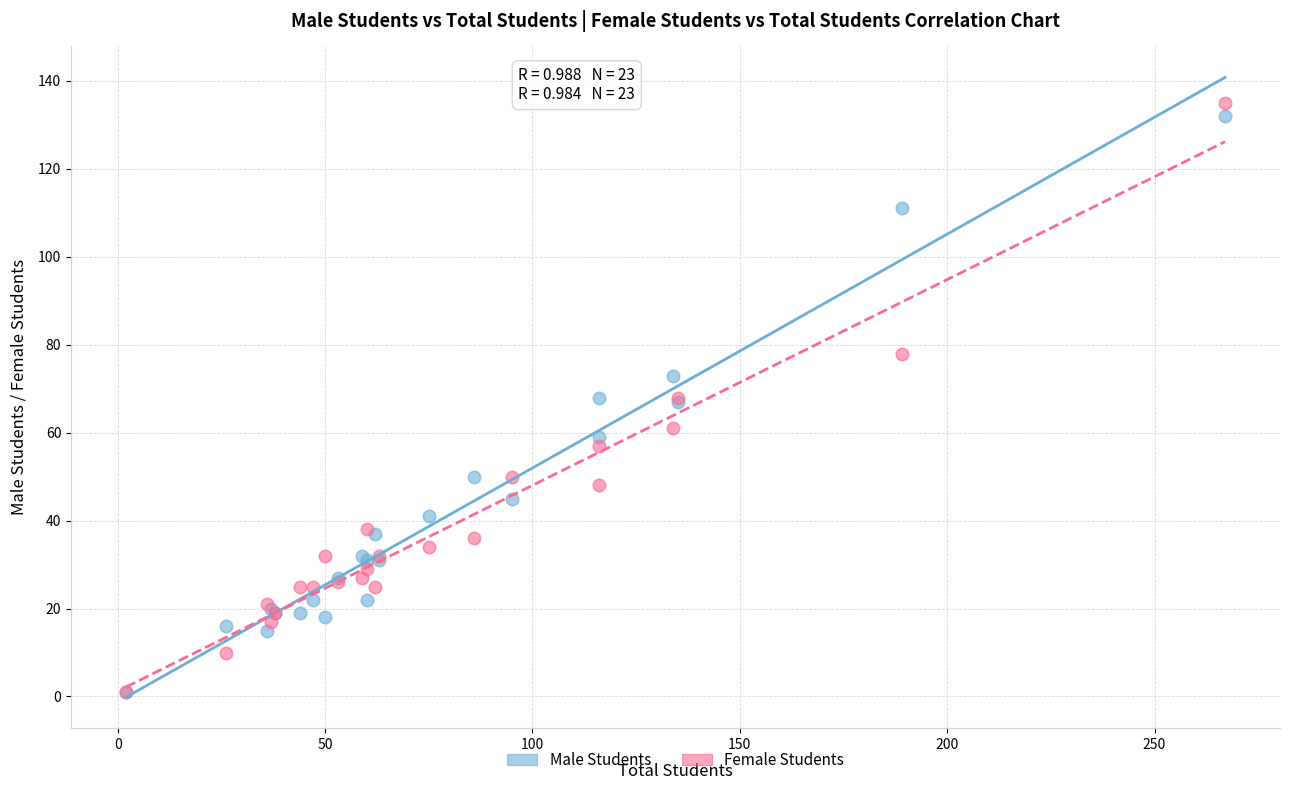

Which series reaches the maximum Y coordinate?

Female Students